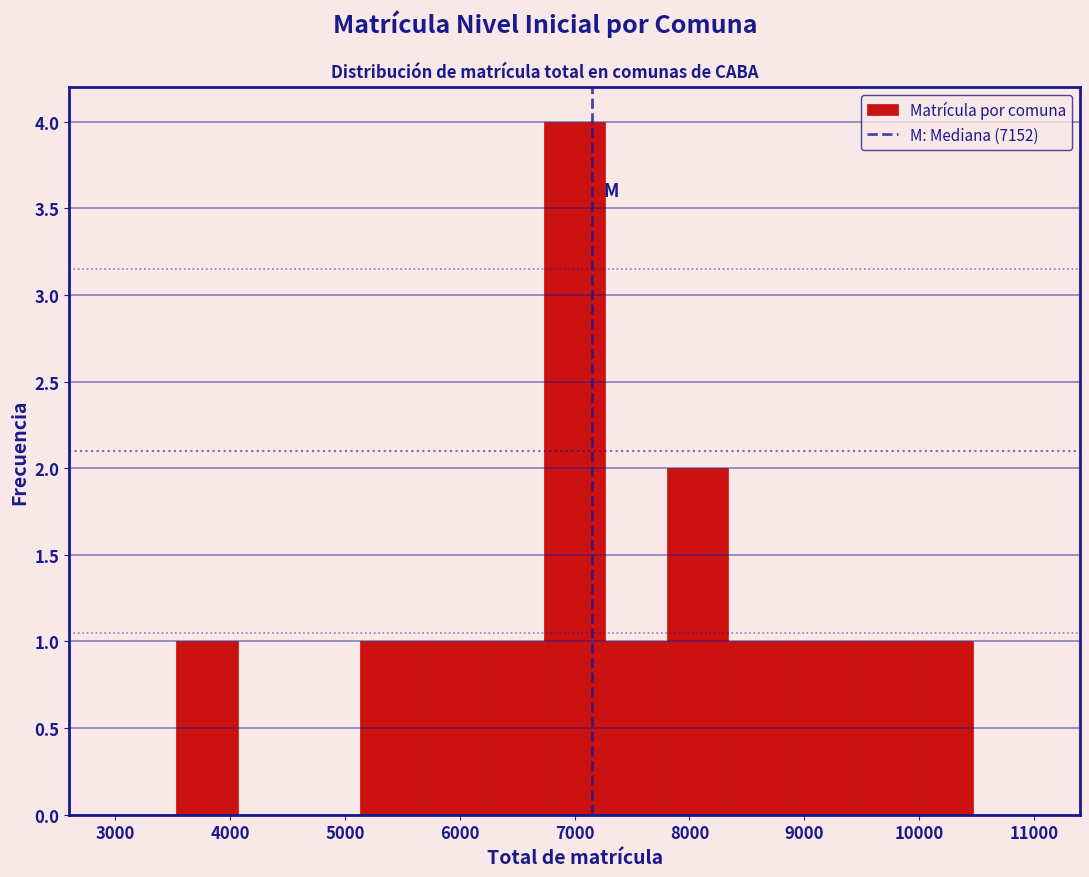

Which range on the x-axis has the tallest bar?

6700 to 7300